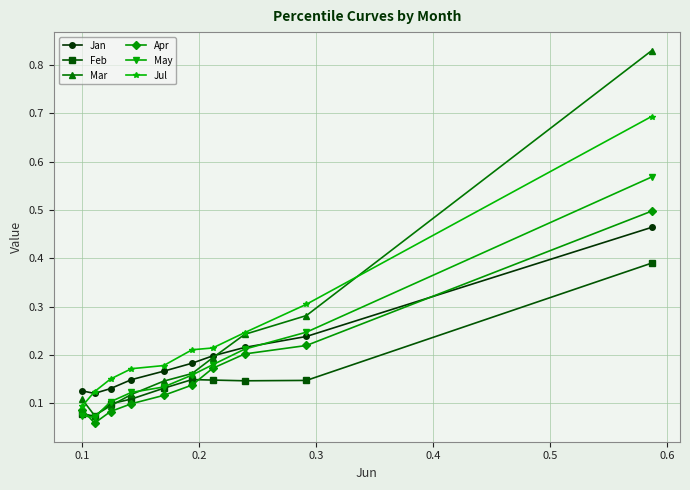

True or false: Apr has more than 2 points higher than both neighbors.

False